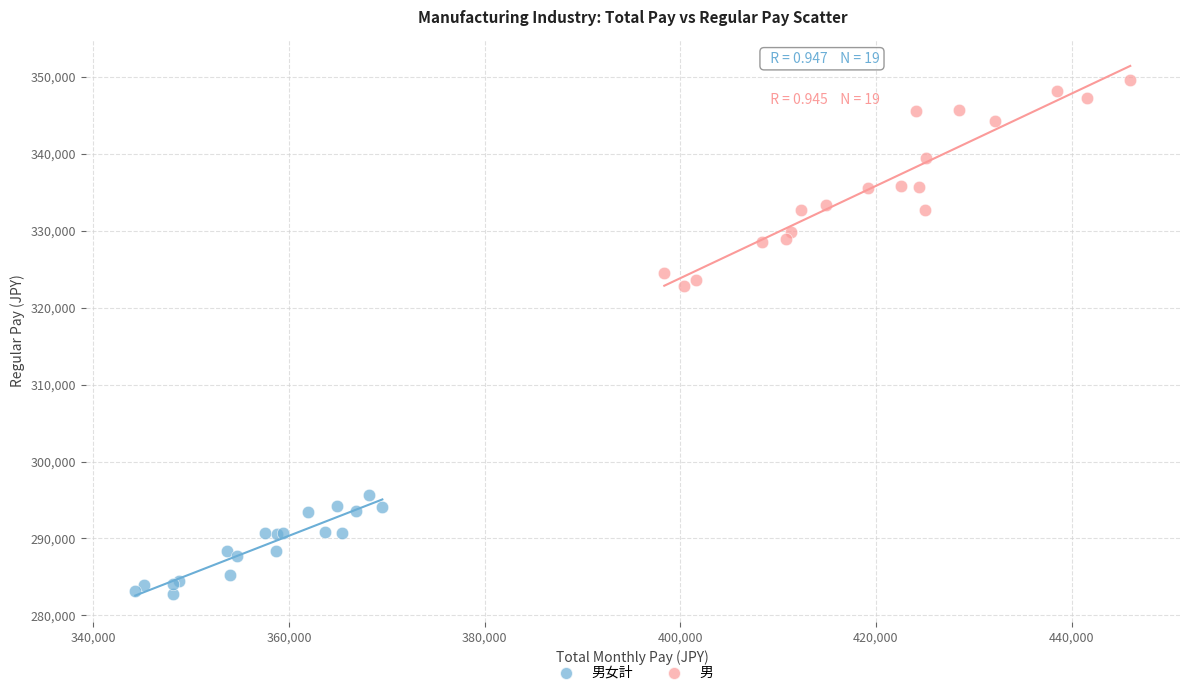

Which series has the largest Y range (max minus min)?

男